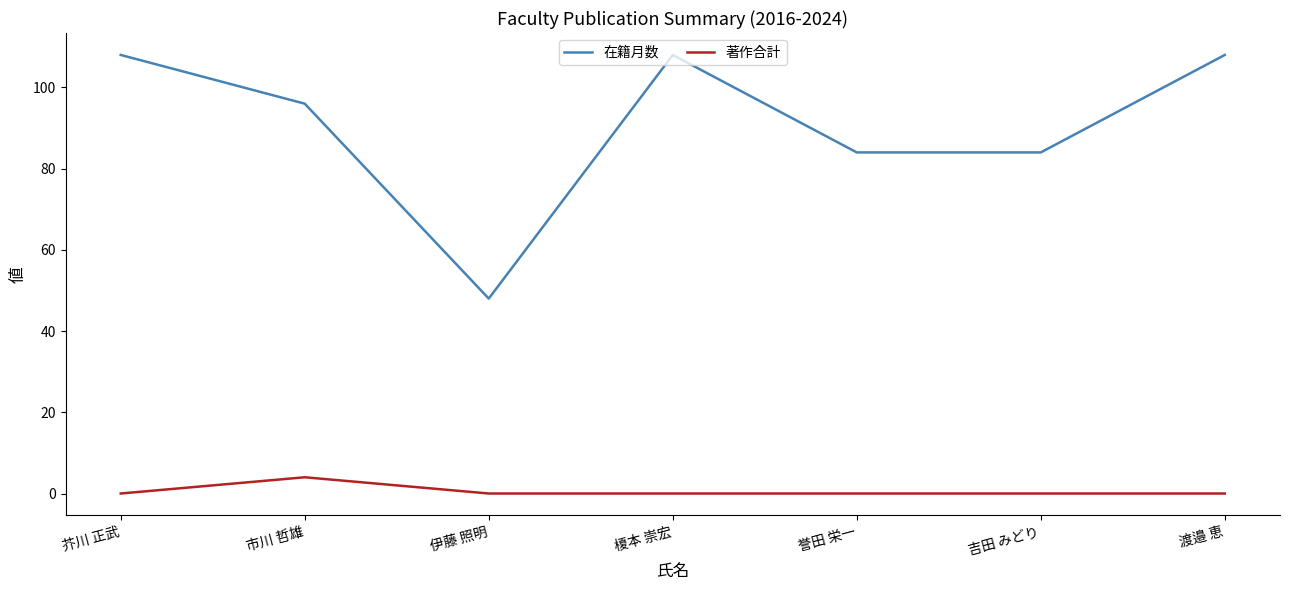

List the series in order of their overall mean, lowest first.

著作合計, 在籍月数